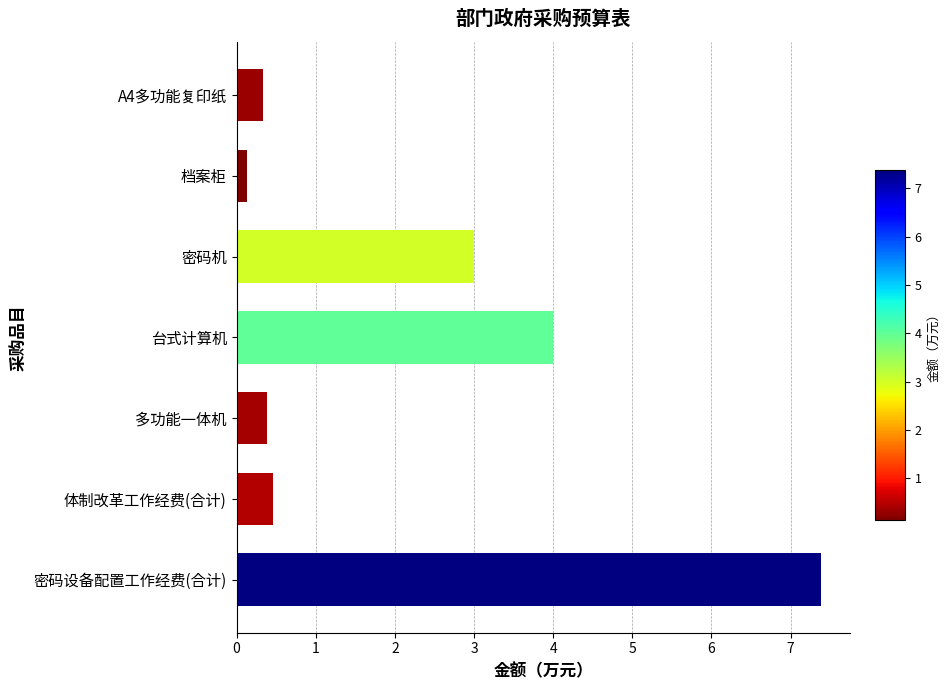

What is the label of the 6th bar from the bottom?

档案柜